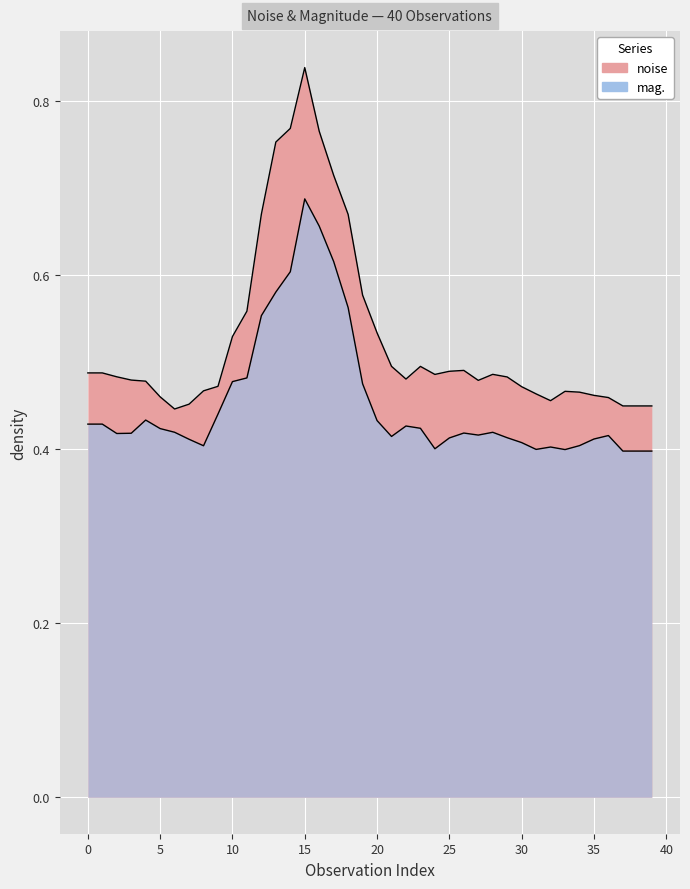

What is the value of the mag. point at the 26th from the left?

0.4